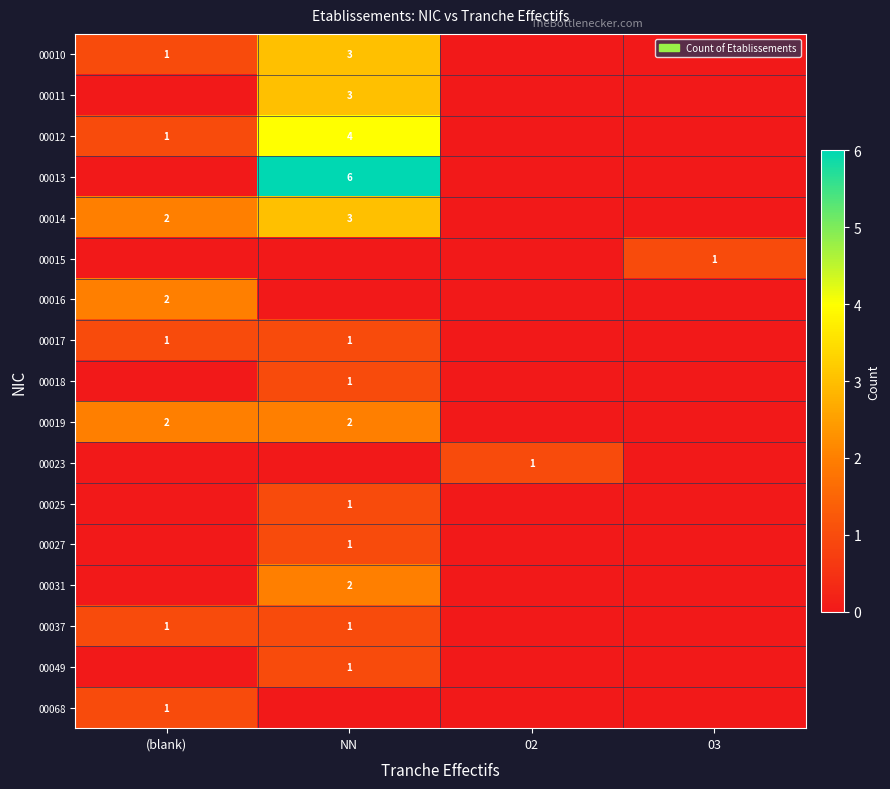

How many distinct data groups are displayed?

17